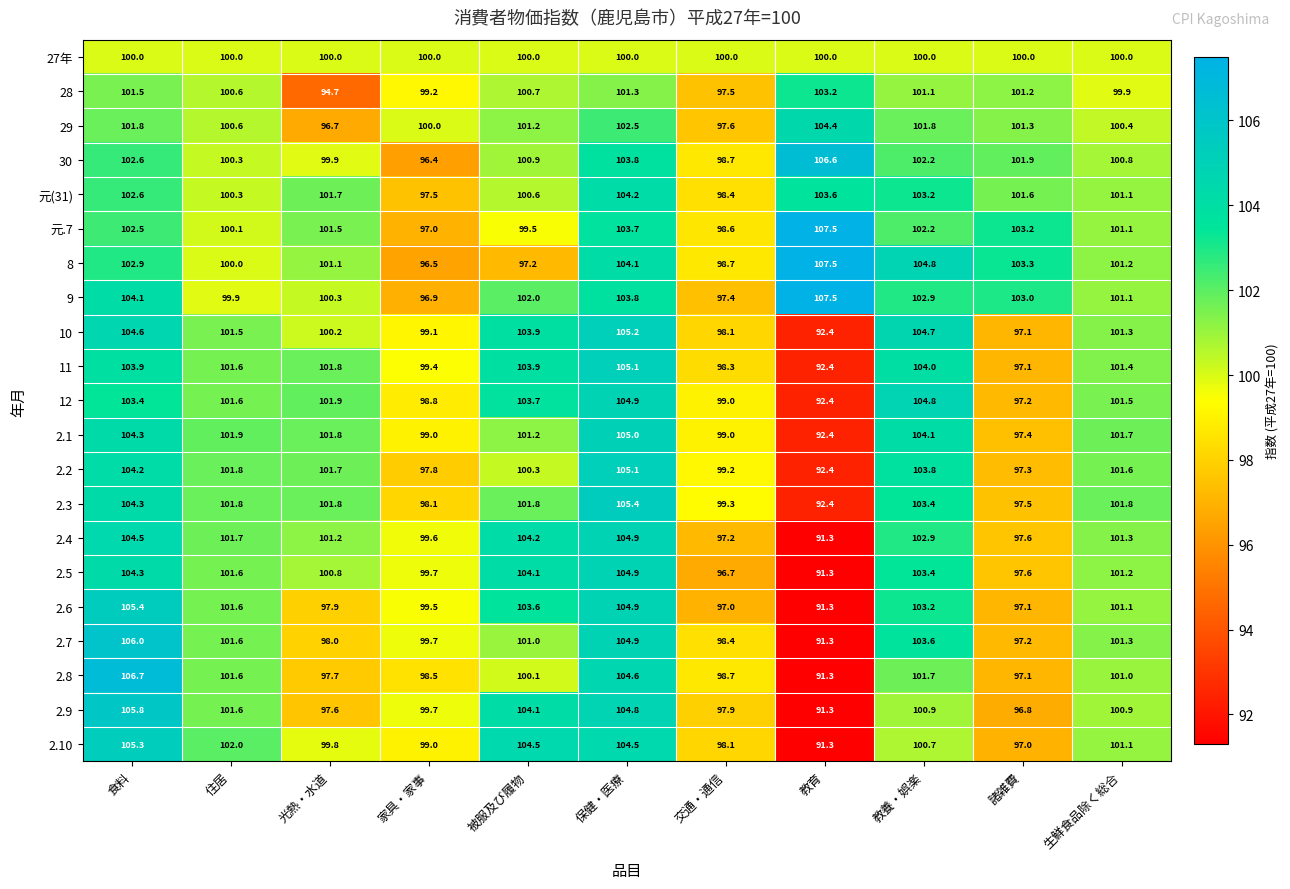

Count the number of categories in the chart.

11